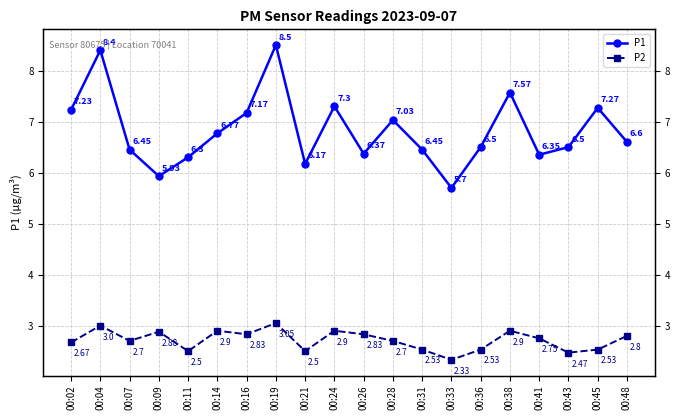

What is the value of the P1 point at the 2nd from the left?

8.4